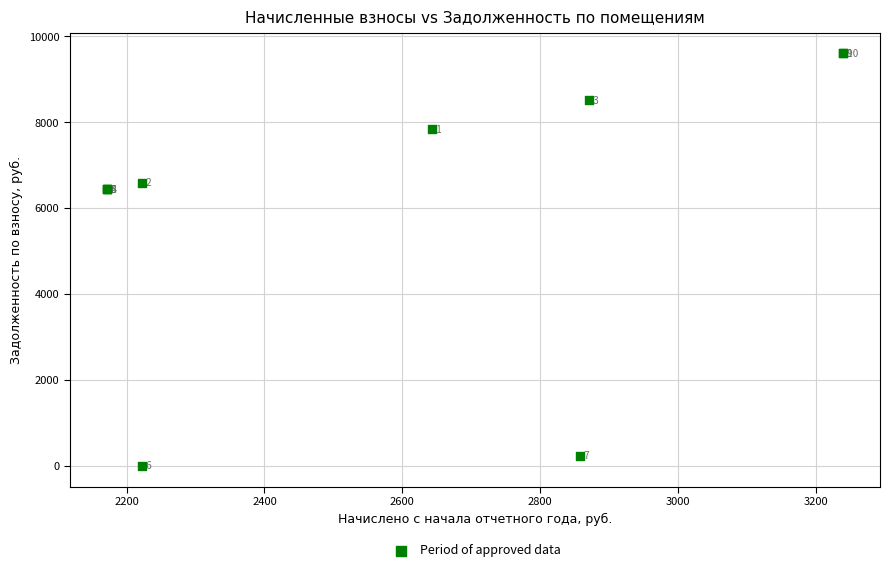

What Y value in the scatter plot is closest to 4800?

6432.0